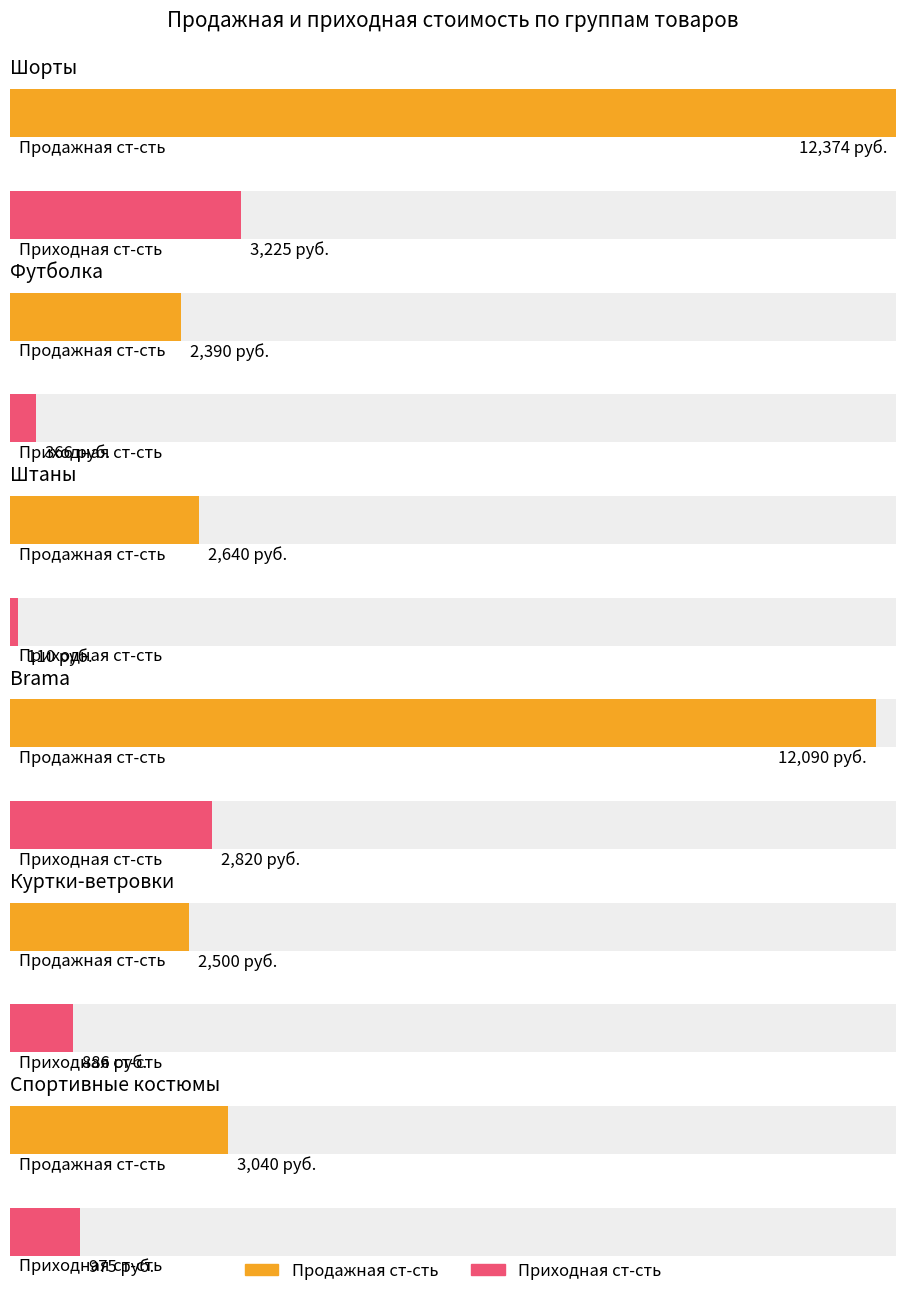

Which series changed the most between Шорты_141 and Футболка_401?

Продажная ст-сть